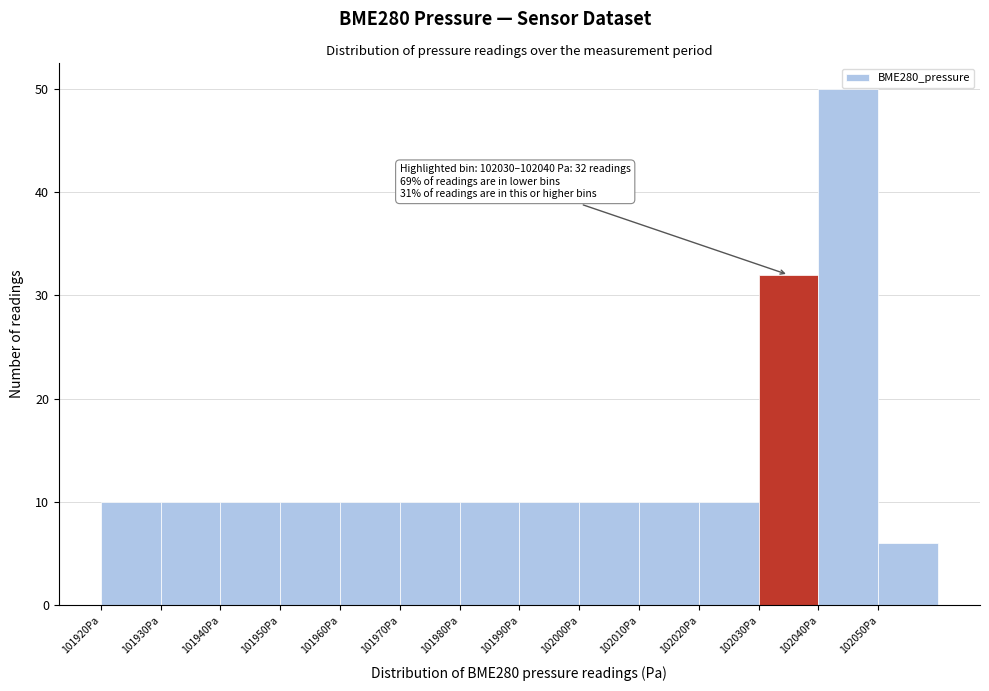

Which range on the x-axis has the tallest bar?

102040 to 102050